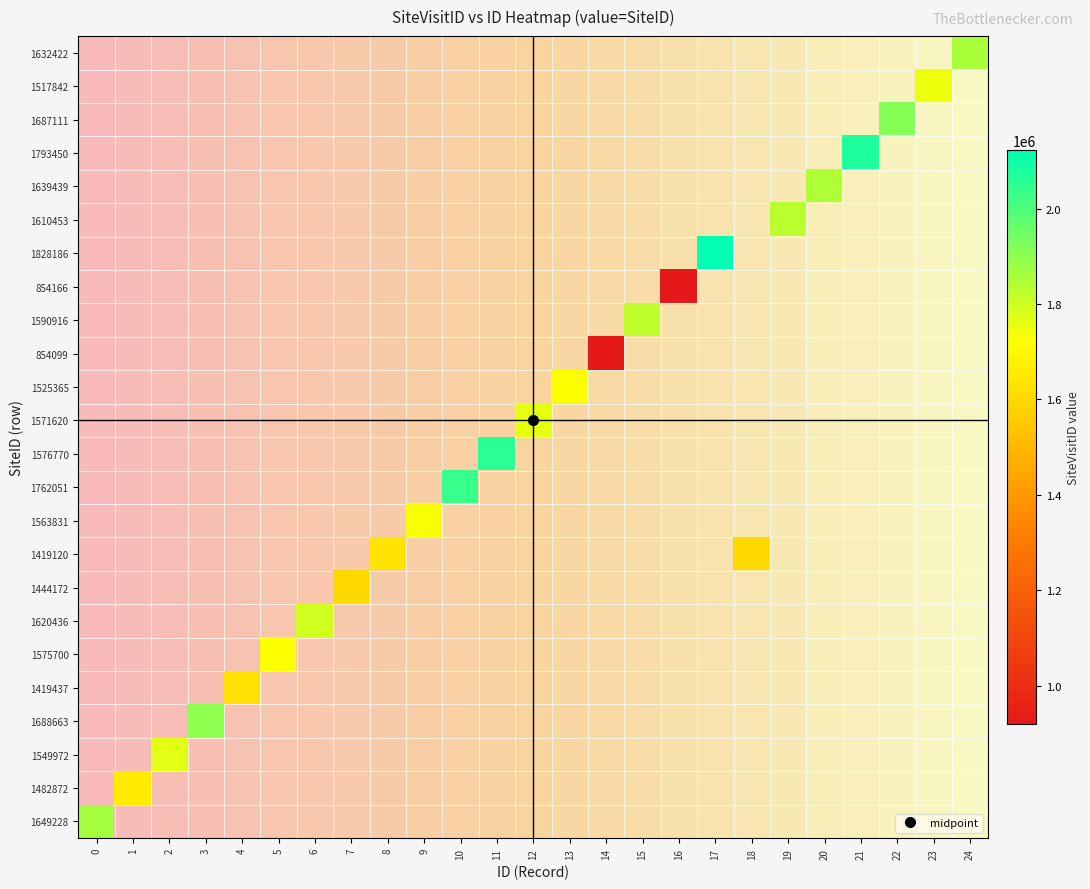

Which label corresponds to the smallest value in the chart?

16